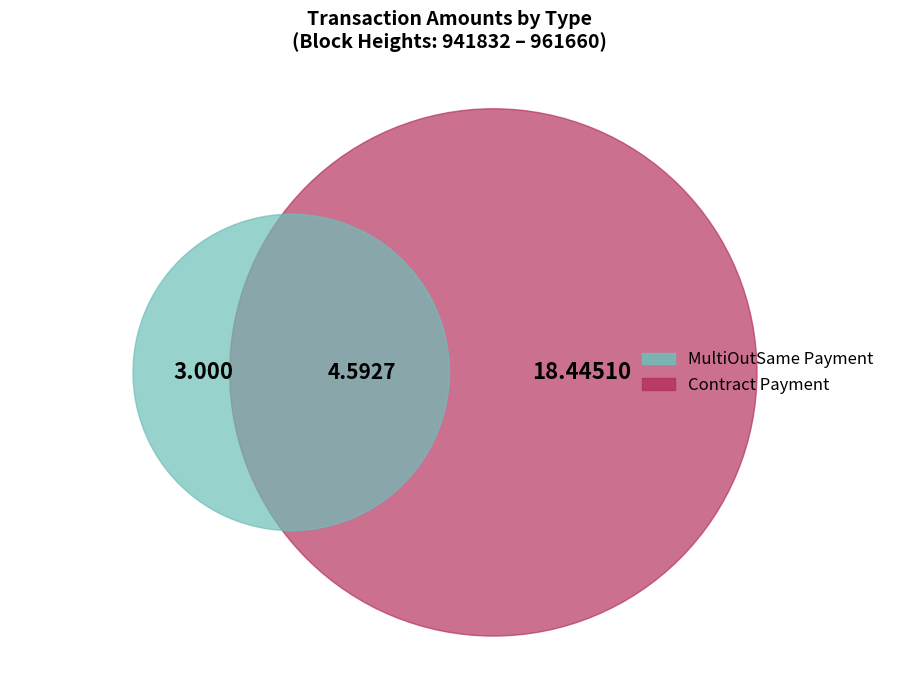

The 961656 slice represents 49% of the pie. True or false?

False